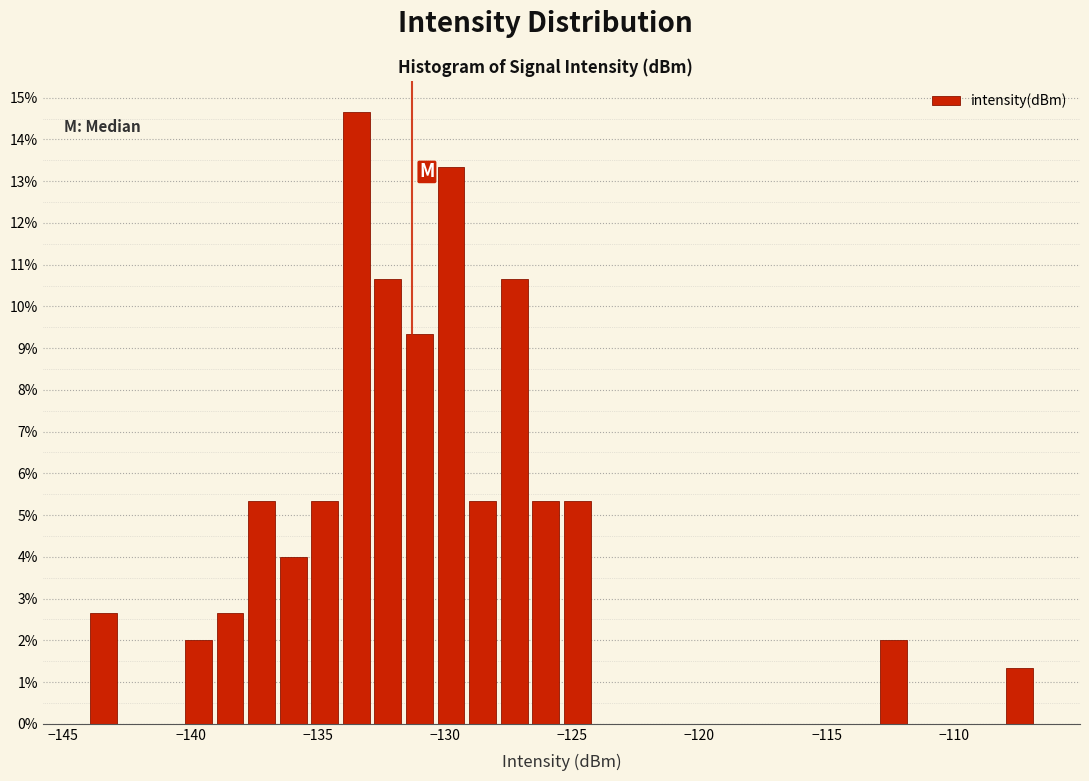

Around what value on the x-axis is the tallest bar? Give the approximate position of its centre, as read against the axis.

-133.5